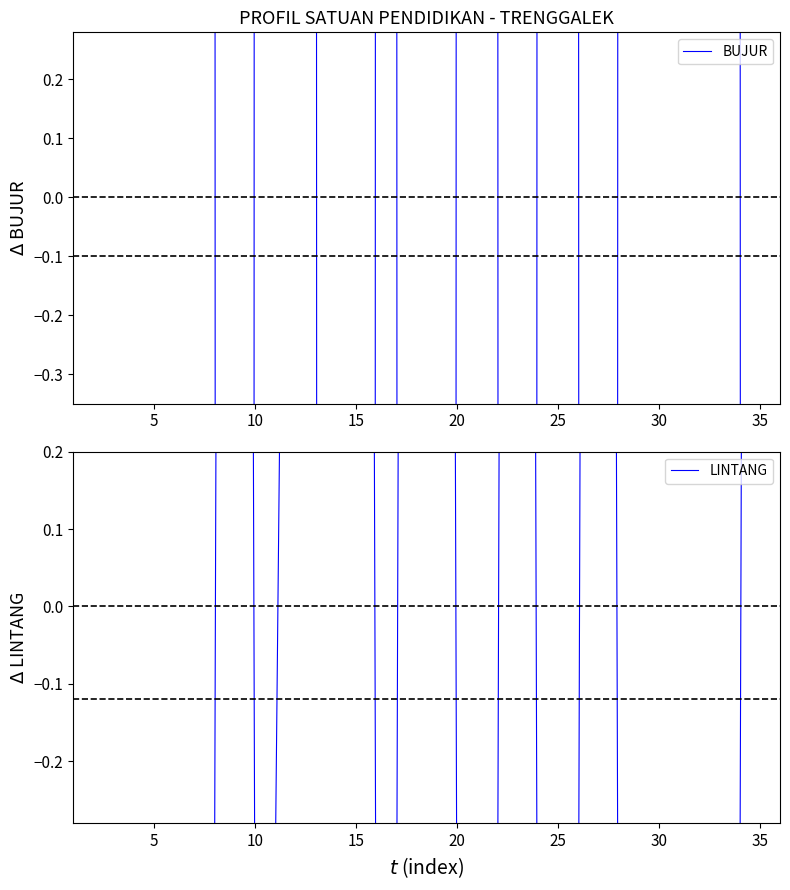

Is this an area chart (filled region under the line)?

No